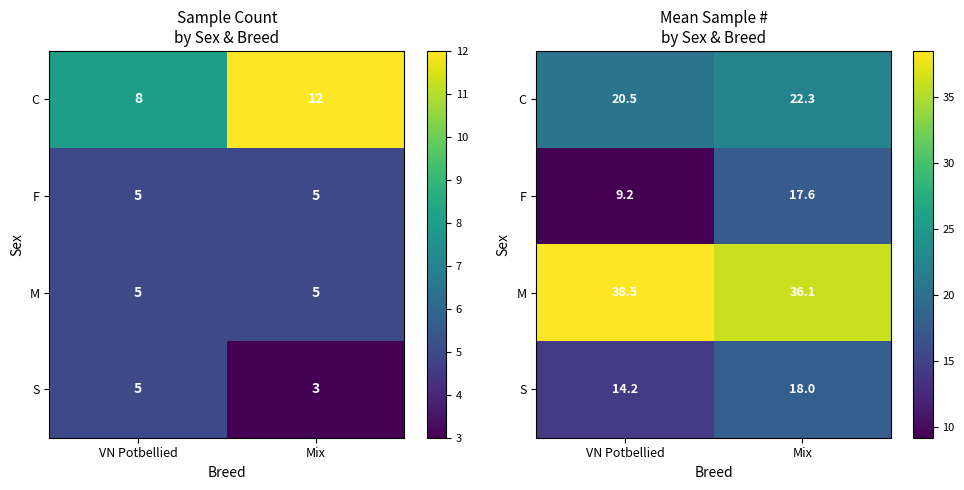

Between VN Potbellied and Mix, which is larger?

Mix